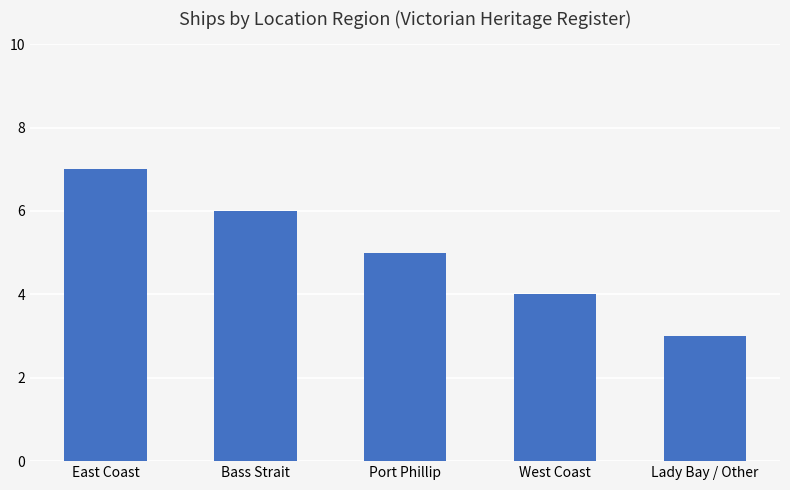

Rank the categories by value from highest to lowest.

East Coast, Bass Strait, Port Phillip, West Coast, Lady Bay / Other